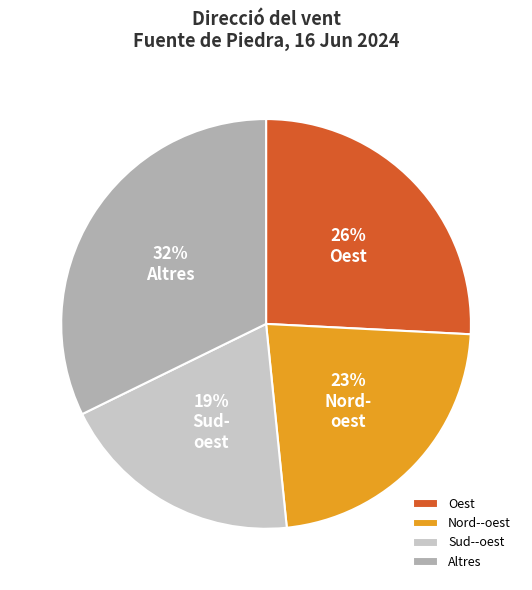

What percentage is the Nord--oest slice, to the nearest percent?

23%